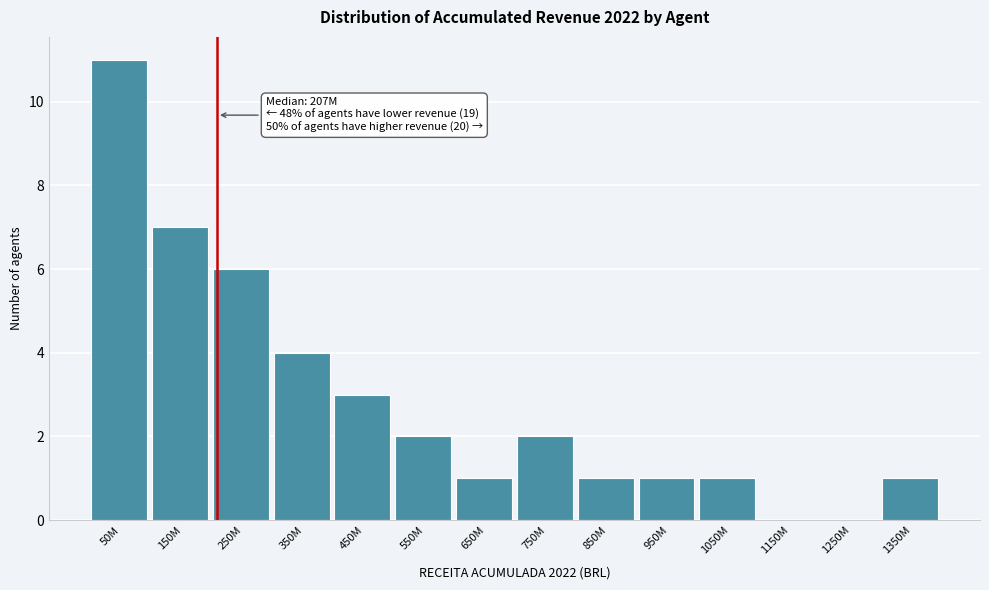

Reading left to right, what are all the values shown in this chart?

50M=11	150M=7	250M=6	350M=4	450M=3	550M=2	650M=1	750M=2	850M=1	950M=1	1050M=1	1150M=0	1250M=0	1350M=1